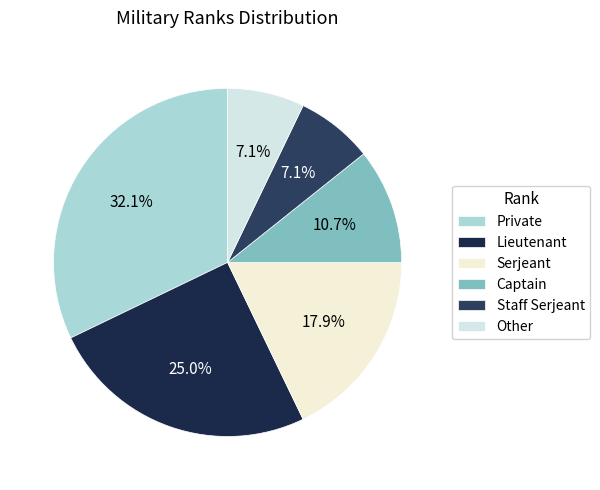

Which has a higher value, Private or Serjeant?

Private